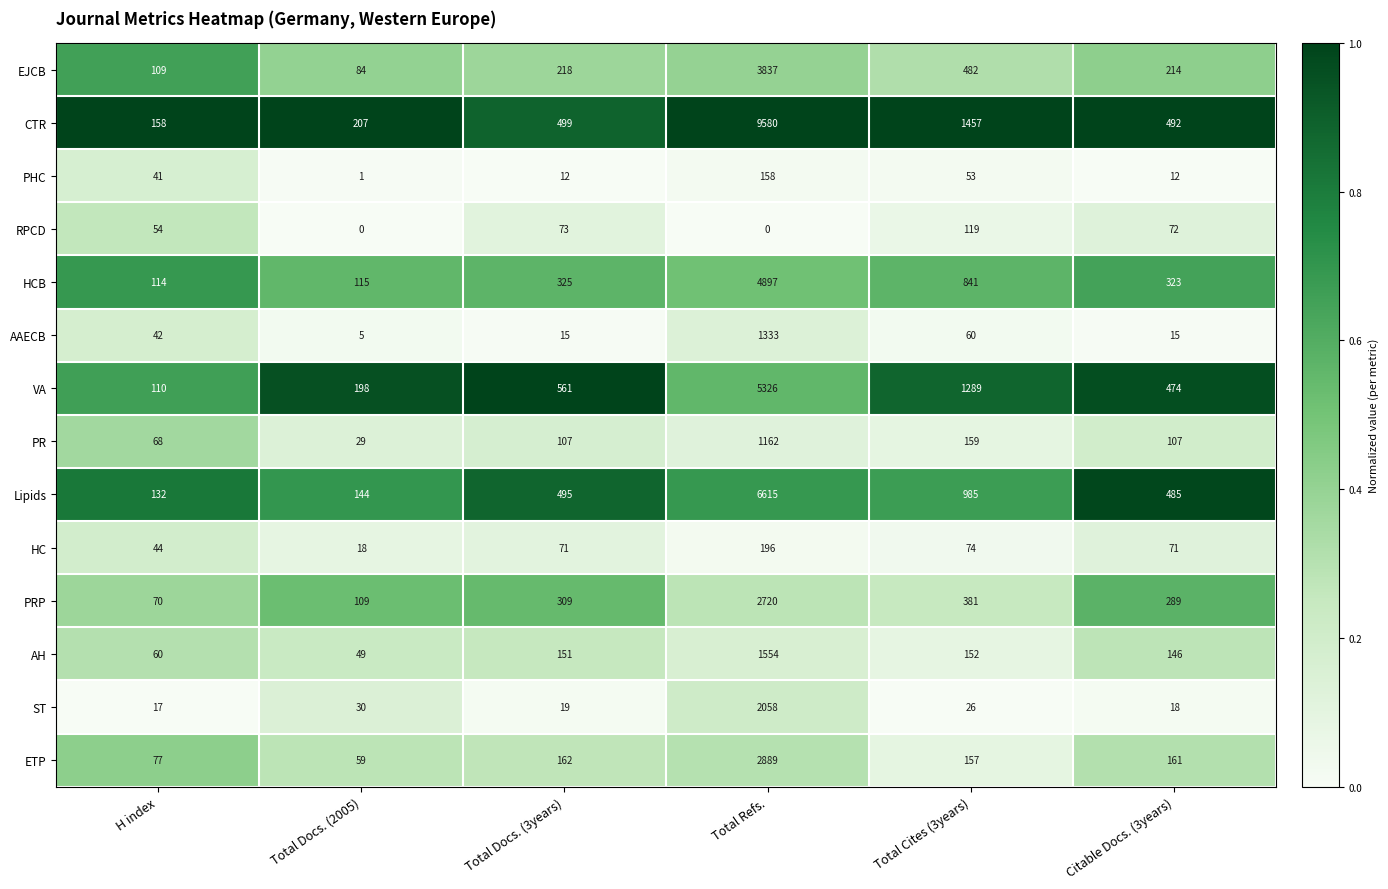

At which label does PR reach its minimum?

Total Docs. (2005)